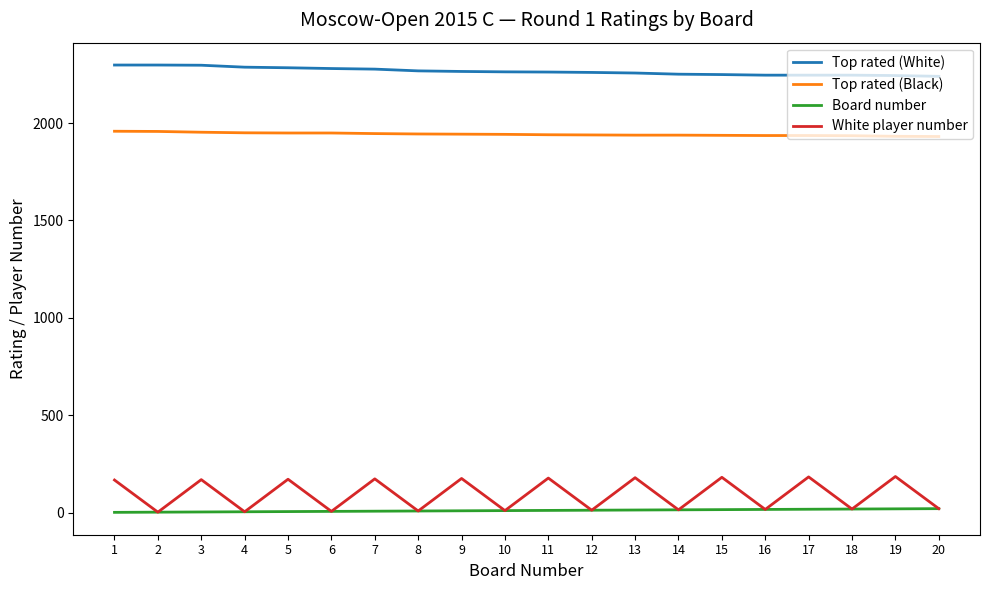

What is the spread (max minus min) of values at 10?

2253